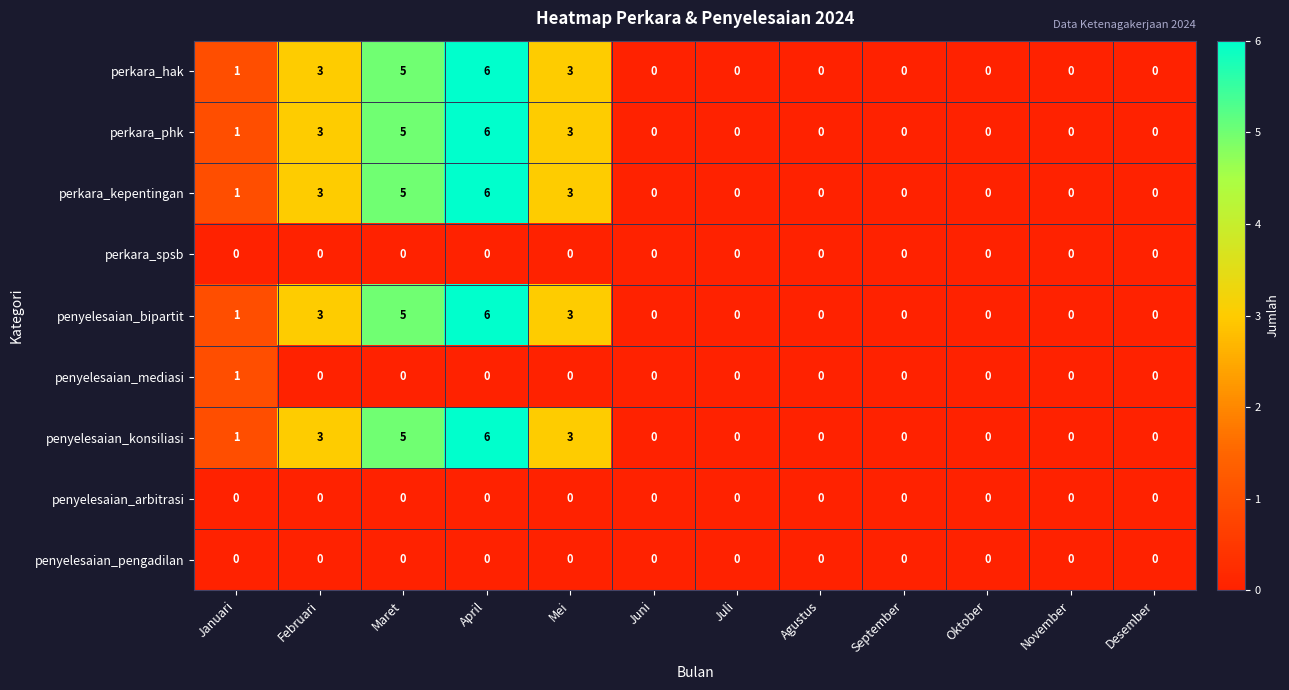

What is the spread (max minus min) of values at April?

6